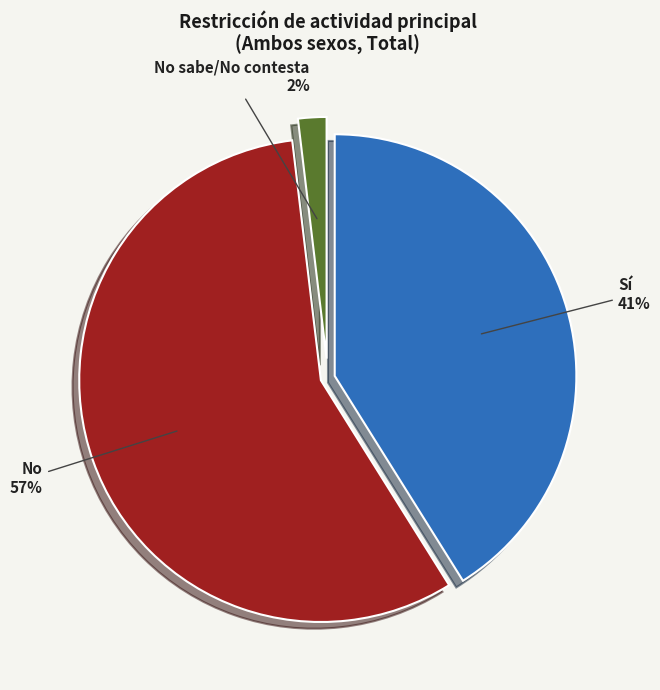

Is there a majority slice in this chart?

Yes